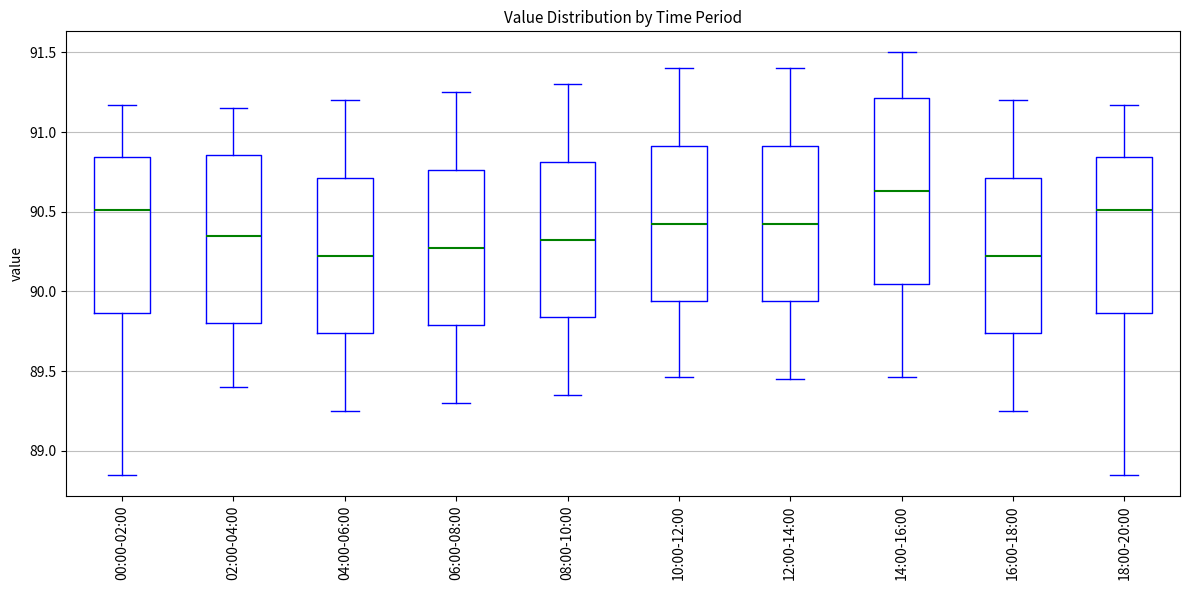

Where does the upper whisker of the box for 00:00-02:00 end on the y-axis? The values are not printed on the chart, so give them approximately, as read against the axis.

91.15